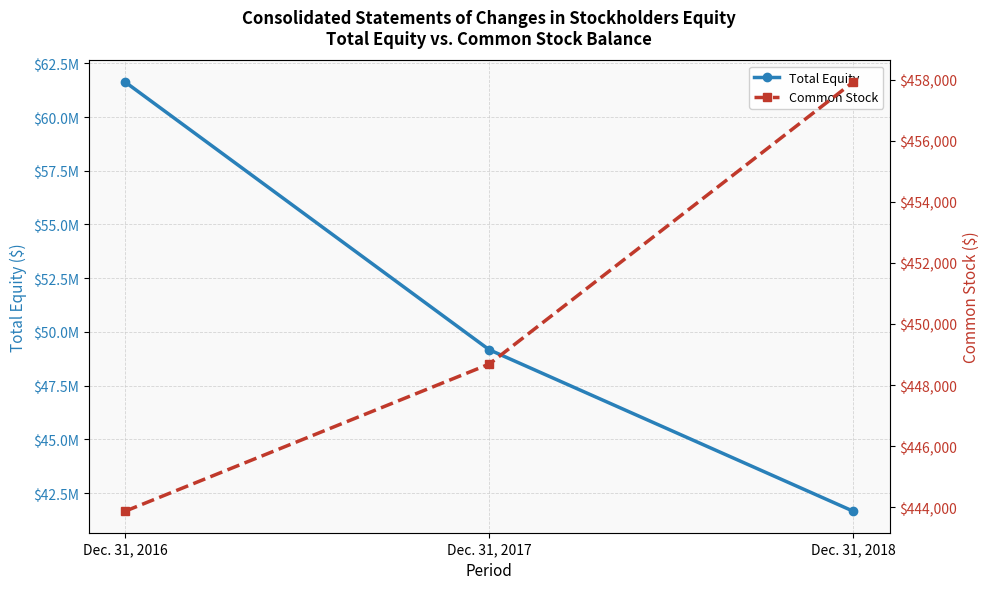

How many values in the Total Equity series are below 49170727?

1